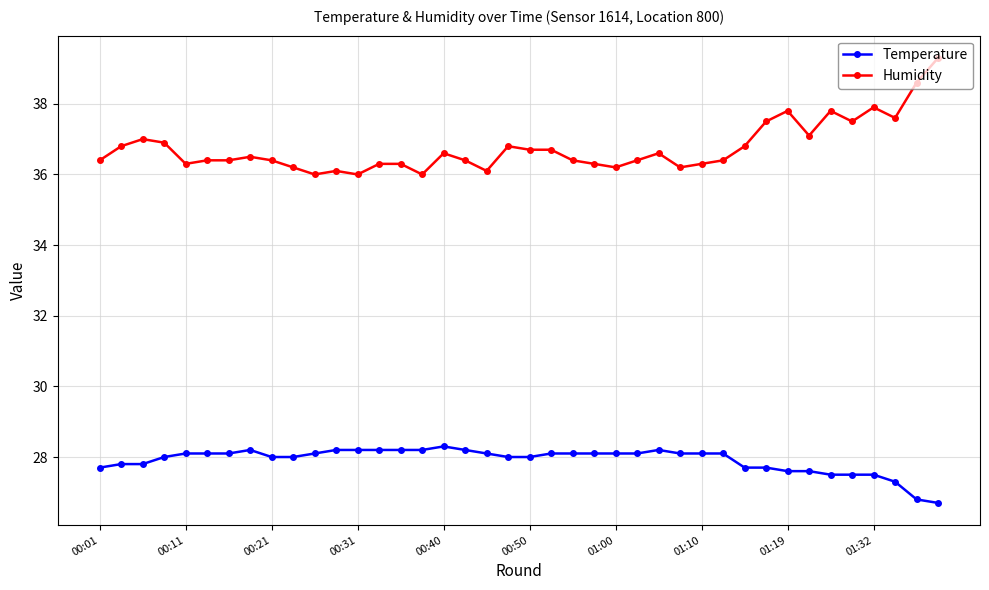

True or false: Humidity and Temperature intersect in this chart.

False